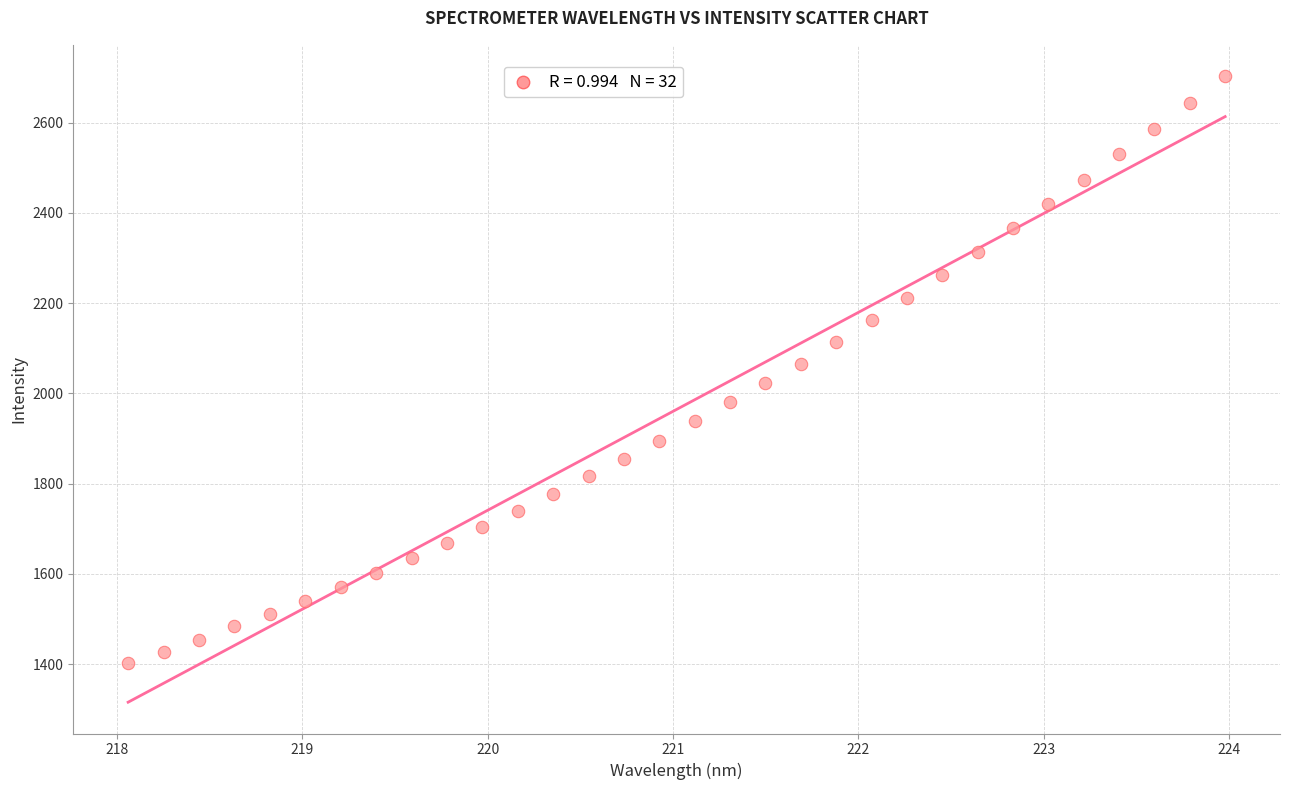

What is the range of Y values (max minus min)?

1301.7